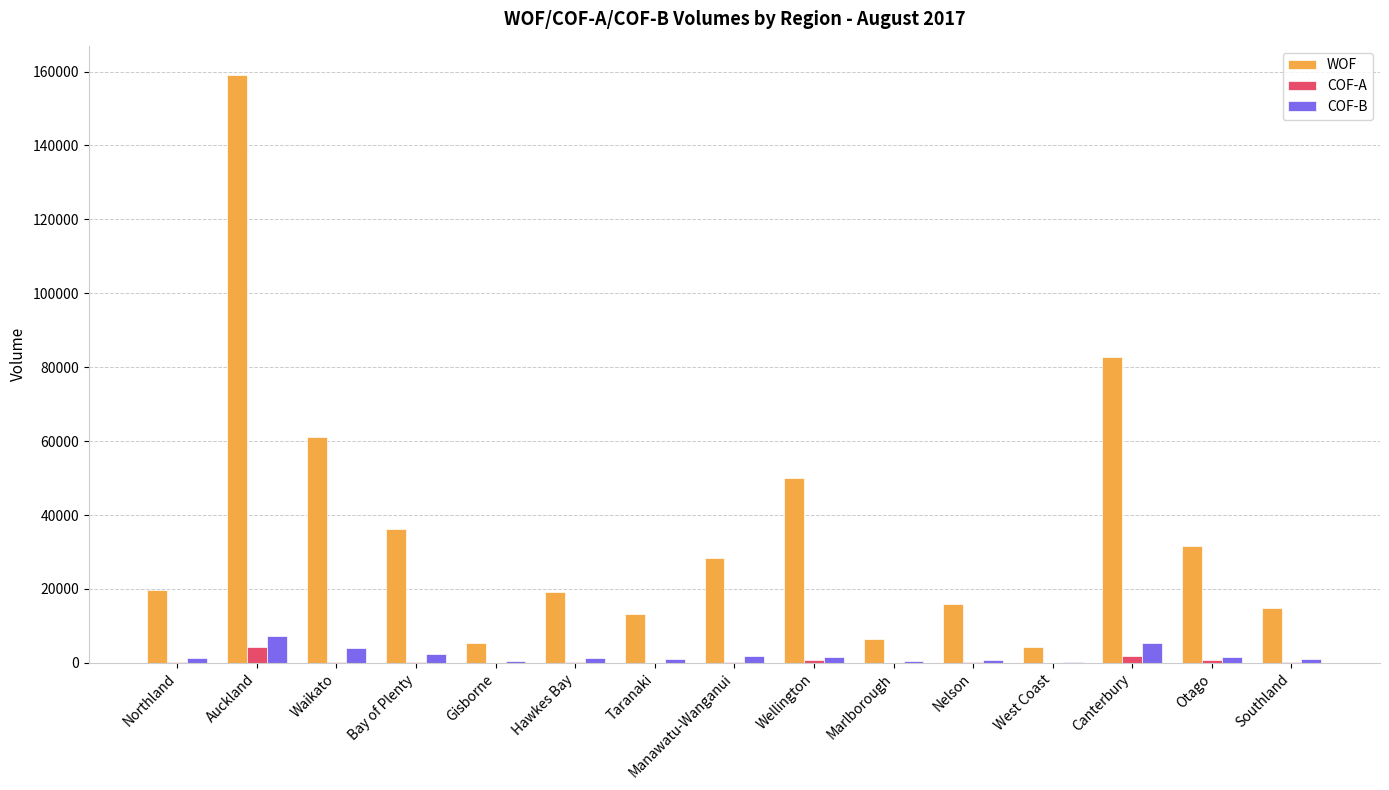

What value does the COF-B series have at Taranaki?

1007